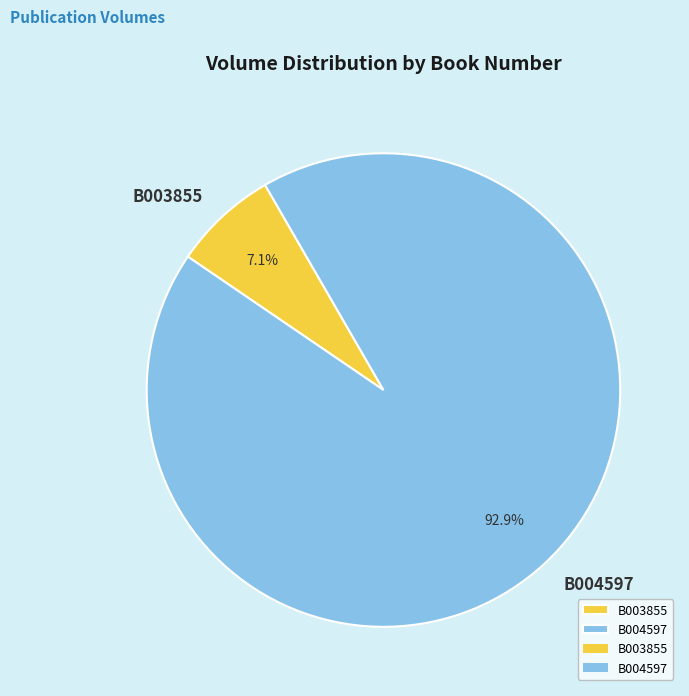

Approximately how many times larger is the value at B003855 compared to B004597?

0.1